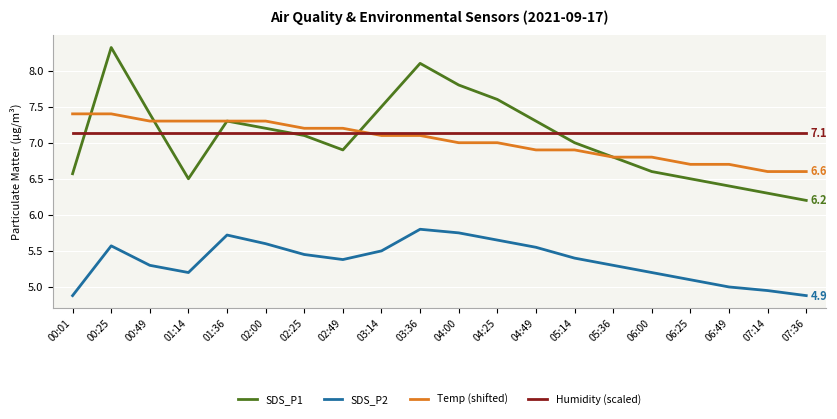

What is the greatest value displayed?

8.3